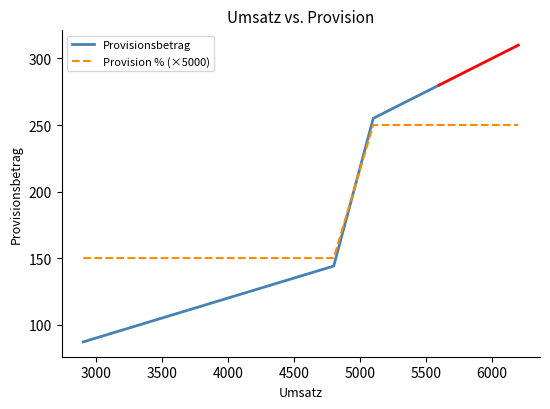

What is the highest value of the Provision % (×5000) series?

250